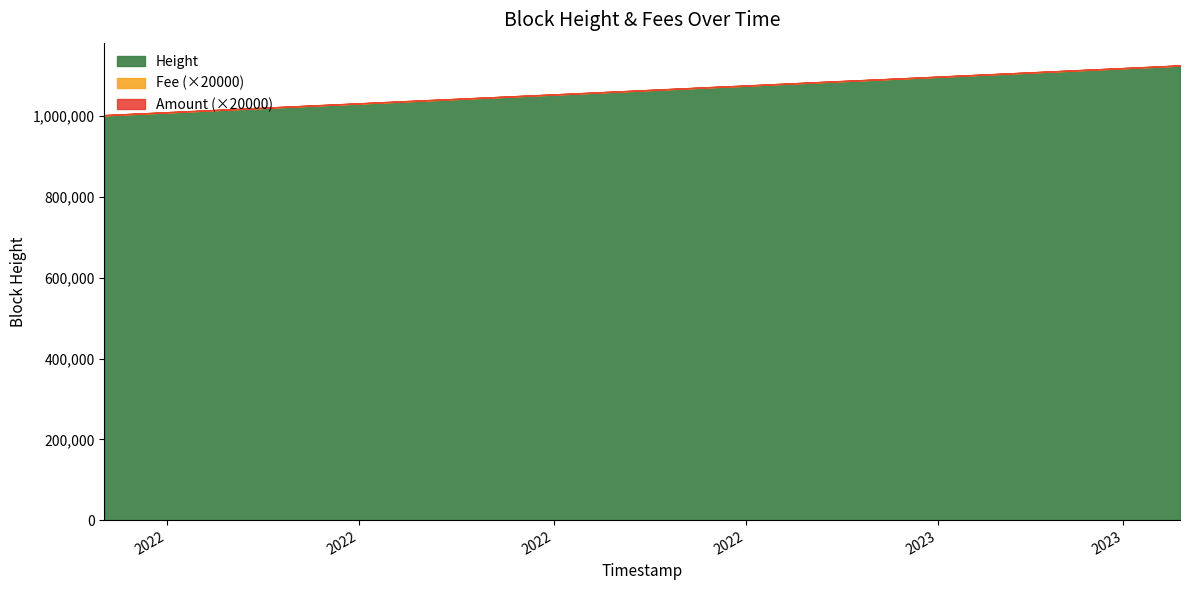

At which label does Height_scaled reach its peak?

2023-03-19